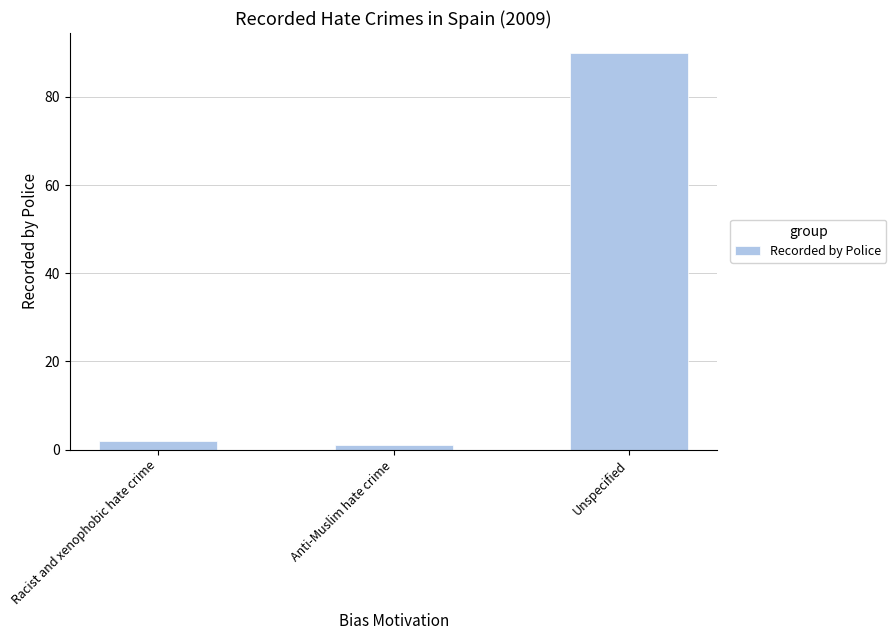

What is the difference between the values at Anti-Muslim hate crime and Racist and xenophobic hate crime?

1